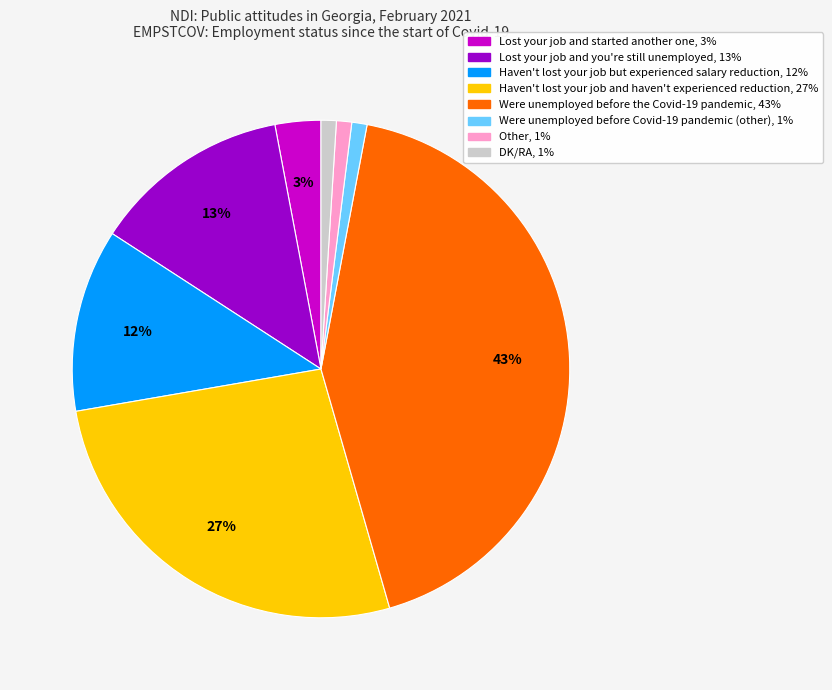

How many segments does this pie chart have?

8